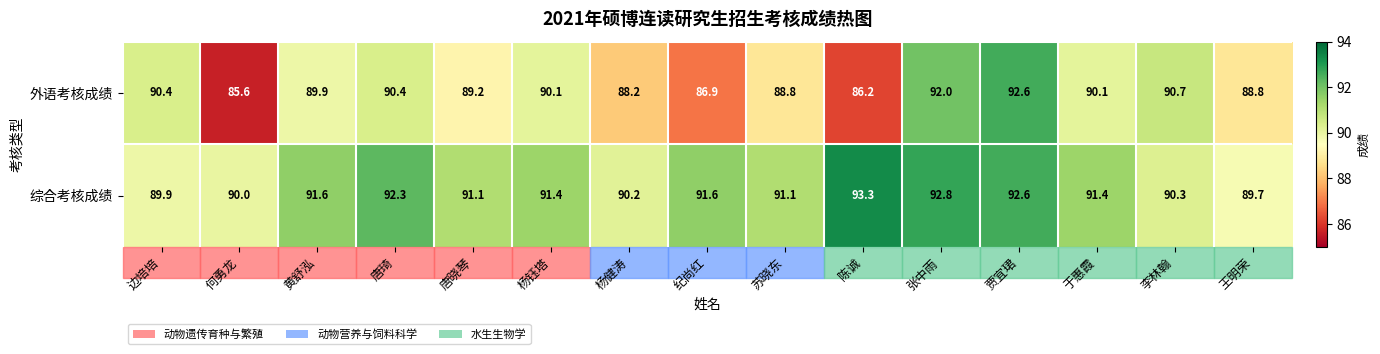

What value does the 外语考核成绩 series have at 边培培?

90.4